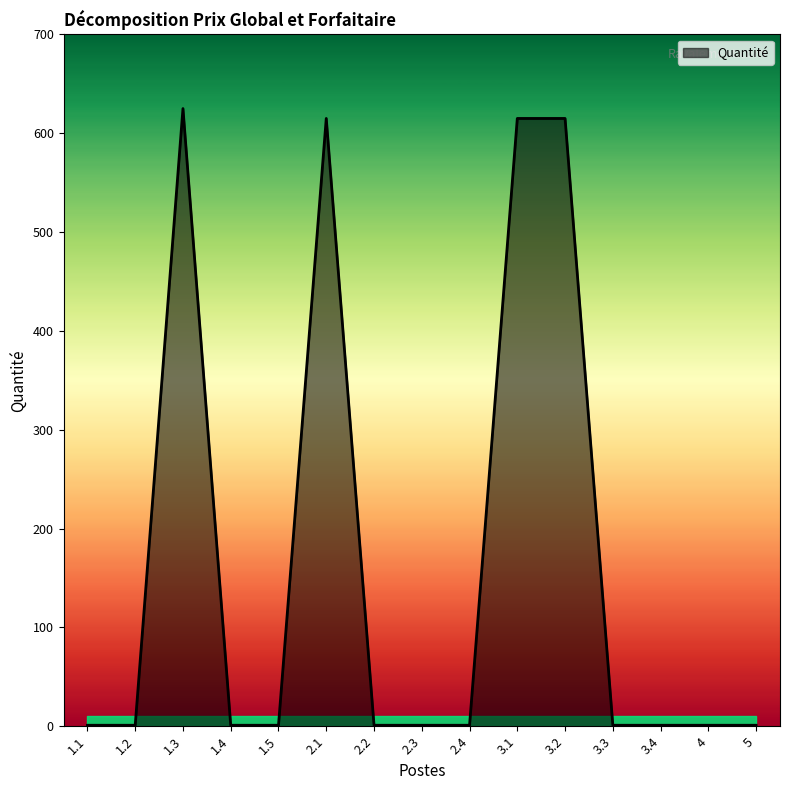

How many lines are shown in the chart?

1